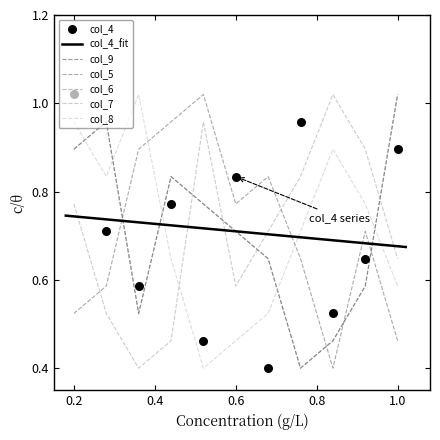

At how many categories does at least one series exceed 0?

11